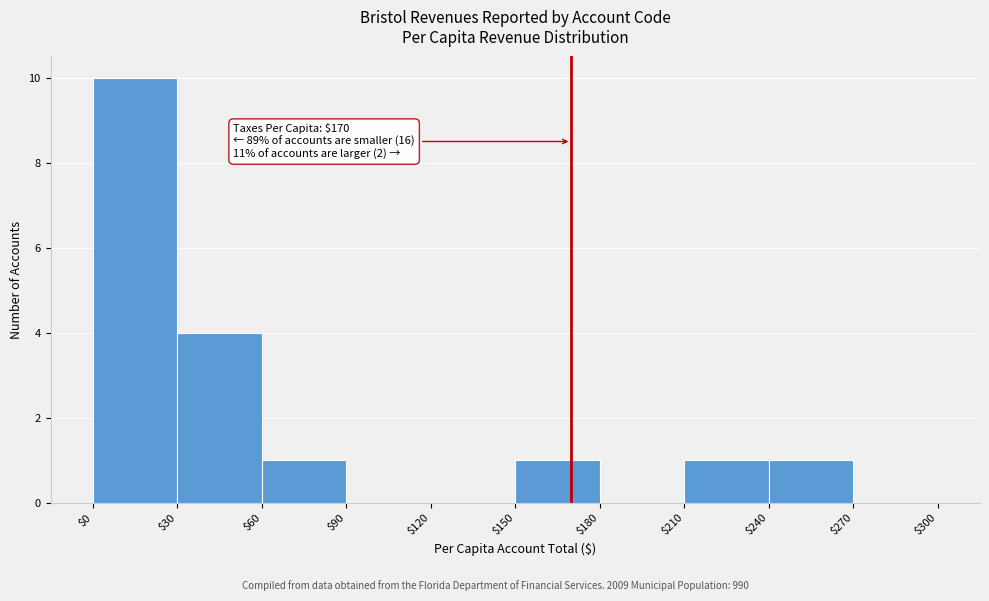

Over which range of the x-axis is the bar tallest?

$0 to $30